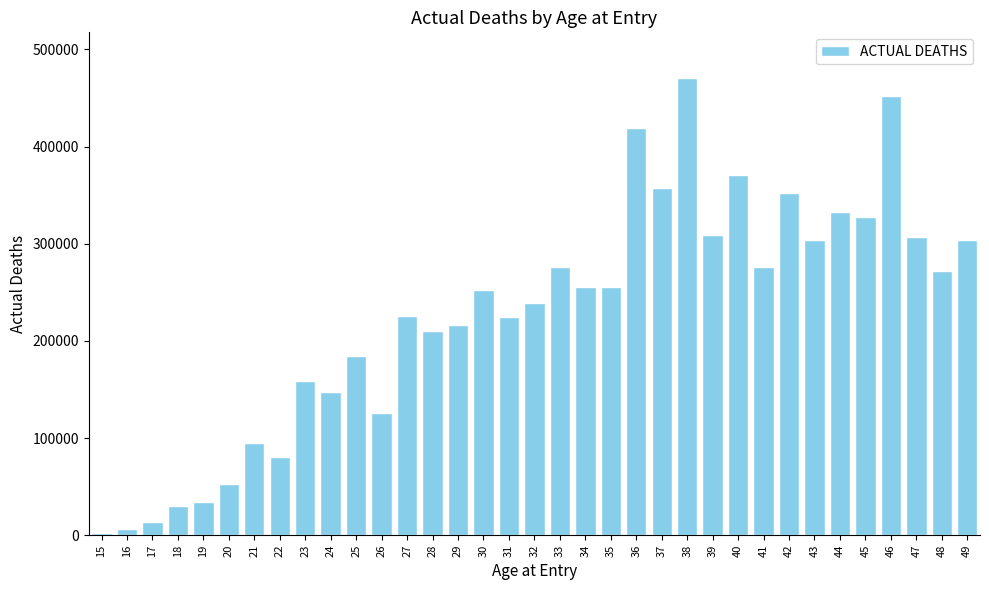

What is the difference between the maximum and second lowest values?

464600